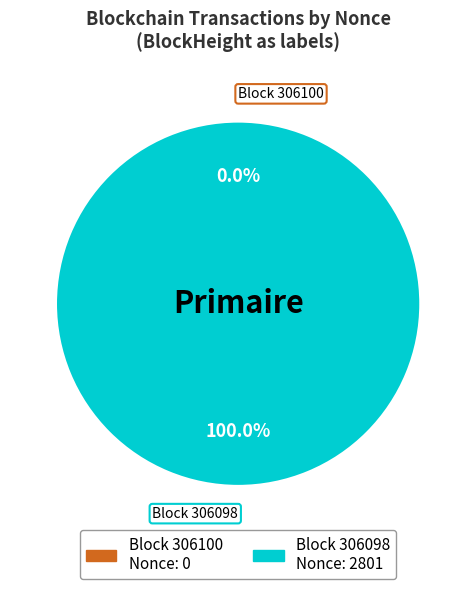

Which category has the biggest portion of the pie?

306098